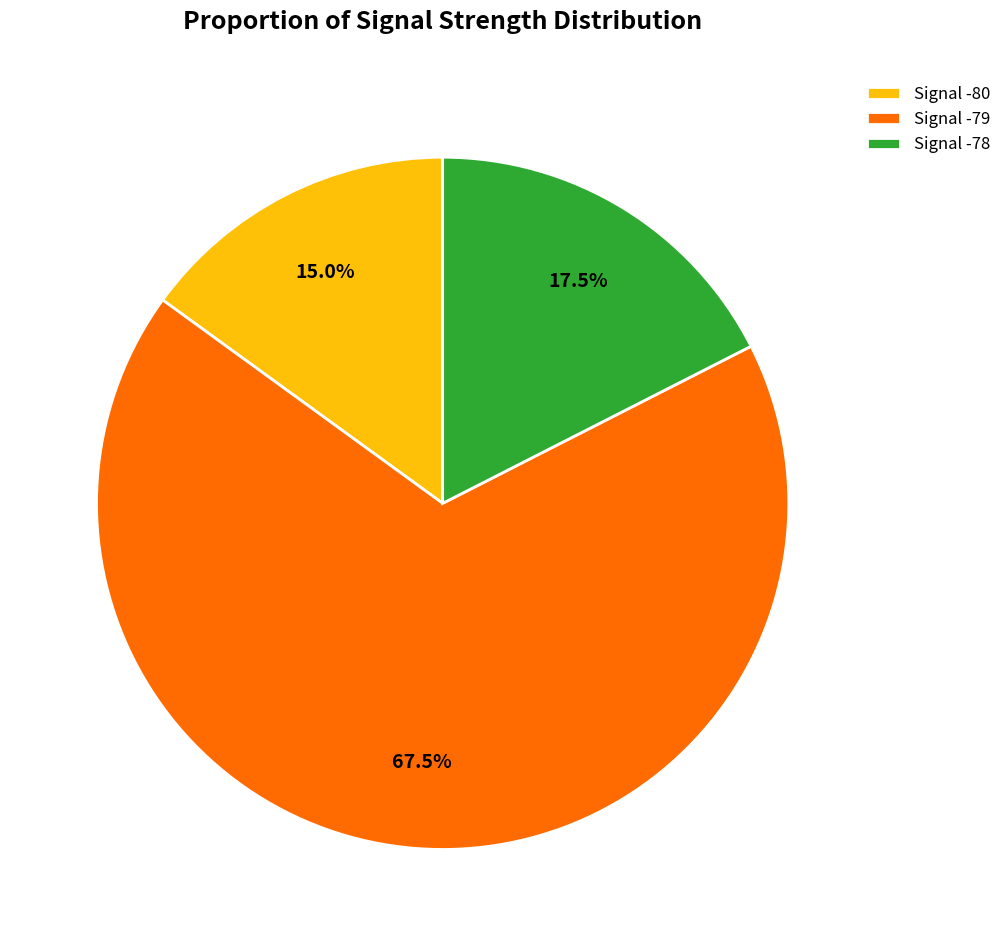

Which slice is the largest?

Signal -79